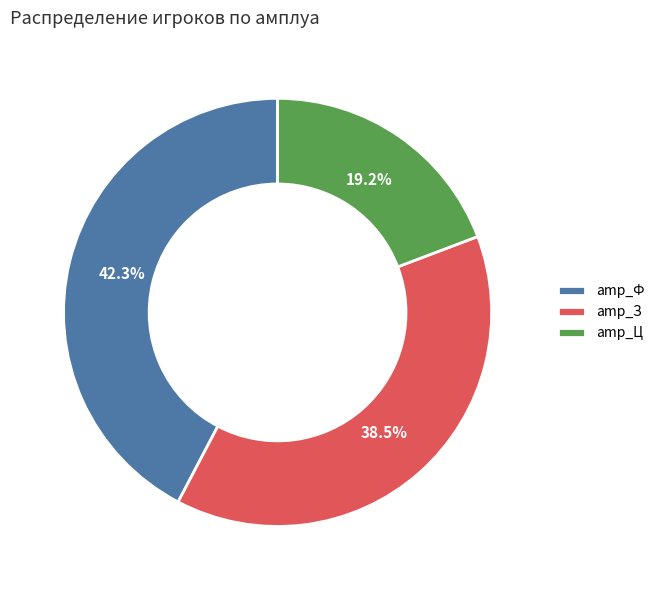

What is the smallest slice in the pie chart?

amp_Ц